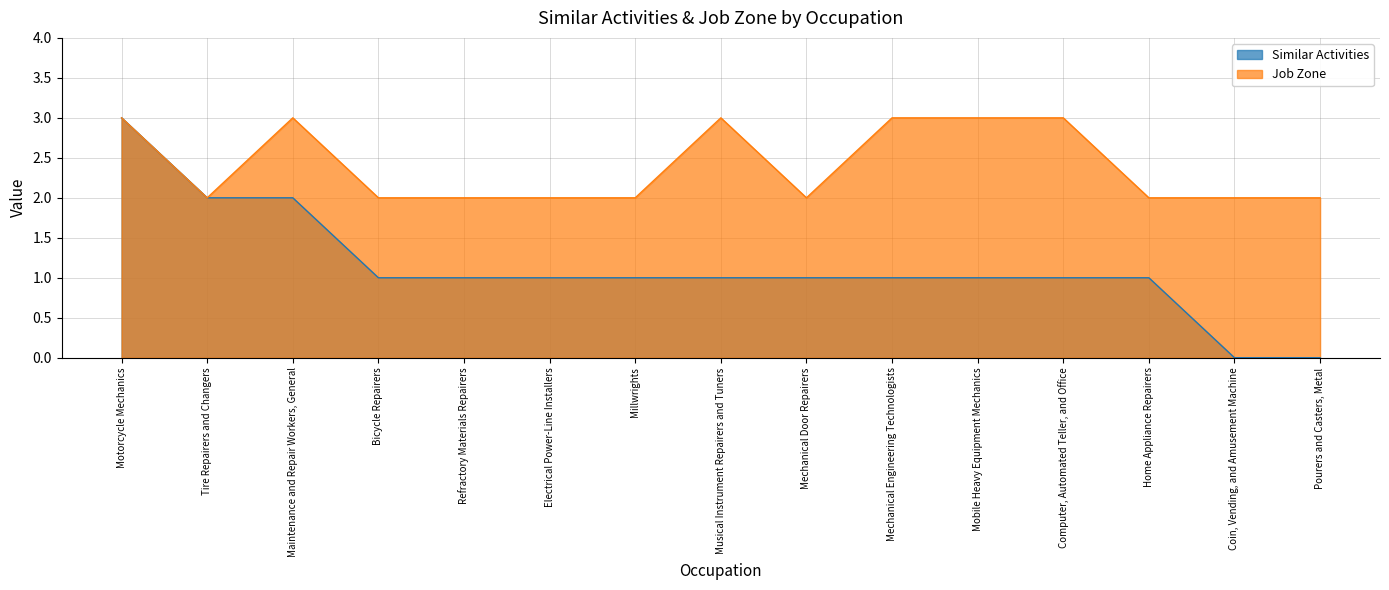

True or false: Job Zone has a value of 5 at Mobile Heavy Equipment Mechanics.

False